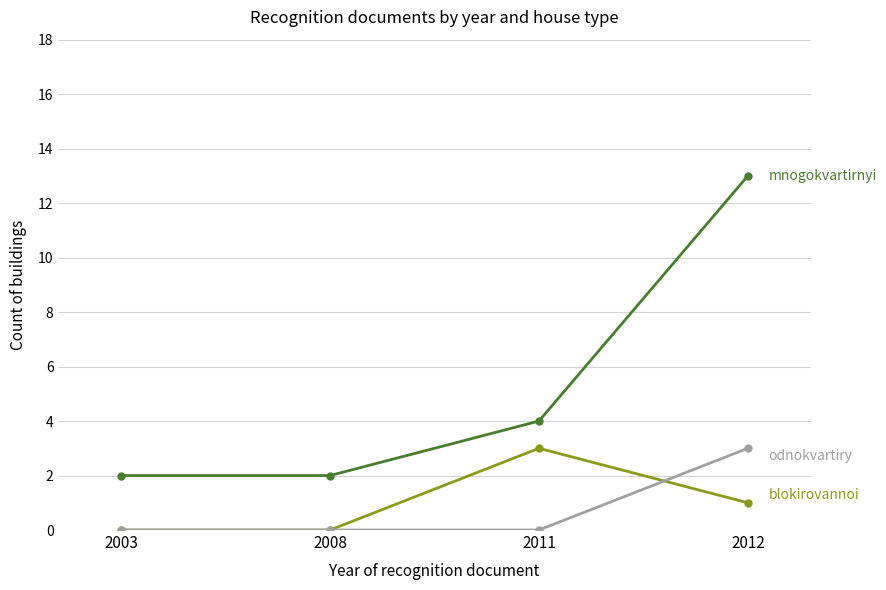

At which category is the sum across all series the highest?

2012